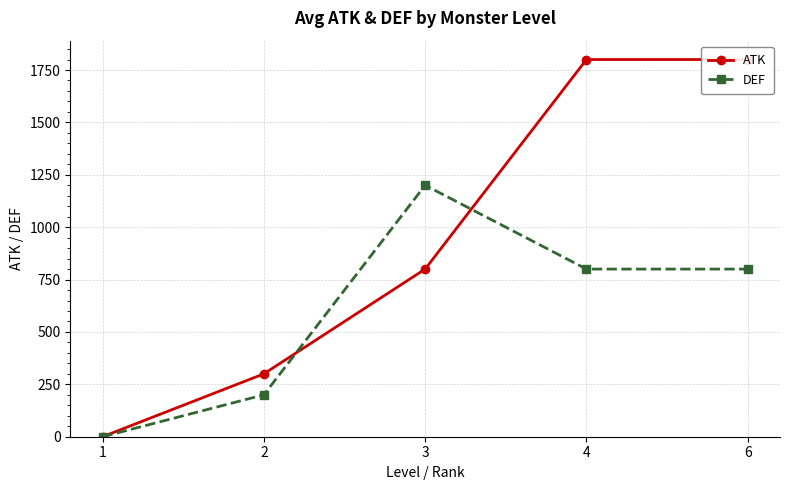

Where is DEF nearest to the value 600?

4